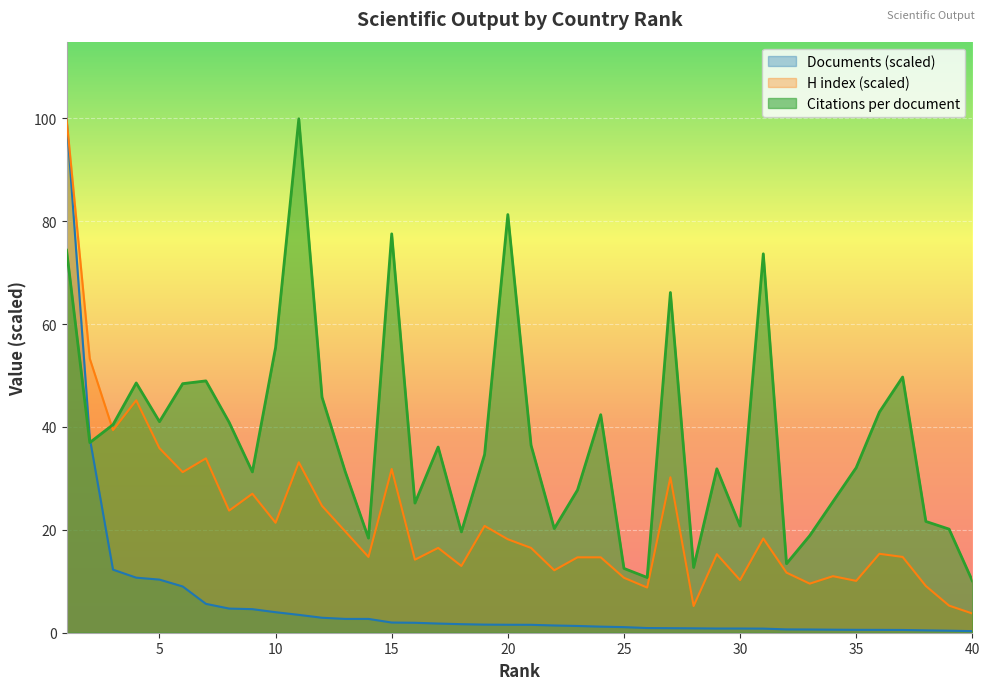

Reading right to left, what are all the values shown in this chart?

Citations per document: 10.1	20.1	21.6	49.7	42.9	32.1	25.5	18.9	13.4	73.7	20.7	31.9	12.7	66.1	10.7	12.5	42.4	27.7	20.2	36.4	81.3	34.7	19.6	36.1	25.2	77.5	18.4	31.3	45.8	99.9	55.5	31.3	40.9	49.0	48.4	41.0	48.5	40.4	37.0	74.4
H index: 3.7	5.3	9.1	14.7	15.3	10.1	11.0	9.5	11.7	18.3	10.2	15.3	5.2	30.2	8.8	10.7	14.7	14.7	12.1	16.5	18.2	20.8	13.0	16.5	14.2	31.8	14.7	19.7	24.7	33.1	21.4	27.0	23.7	33.9	31.2	35.9	45.2	39.4	53.3	99.9
Documents: 0.3	0.4	0.5	0.5	0.6	0.6	0.6	0.6	0.6	0.8	0.8	0.8	0.9	0.9	0.9	1.1	1.2	1.3	1.4	1.5	1.5	1.6	1.7	1.8	1.9	2.0	2.7	2.7	2.9	3.5	4.0	4.6	4.7	5.6	9.0	10.3	10.7	12.3	37.8	99.9